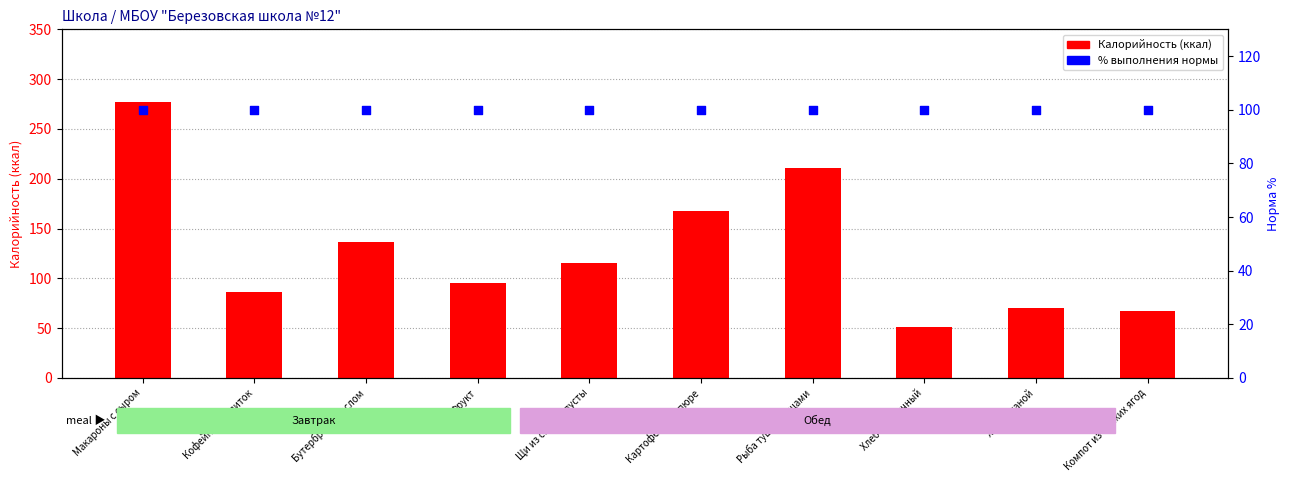

At which category is the sum across all series the highest?

Макароны с сыром